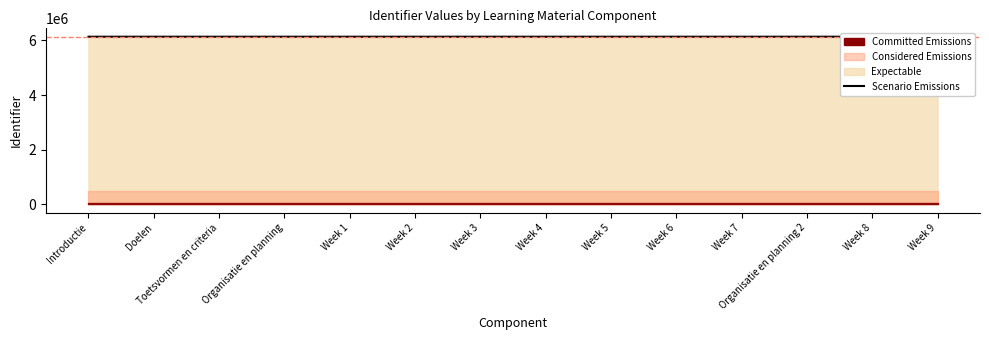

At which category does the chart reach its minimum across all series?

Introductie